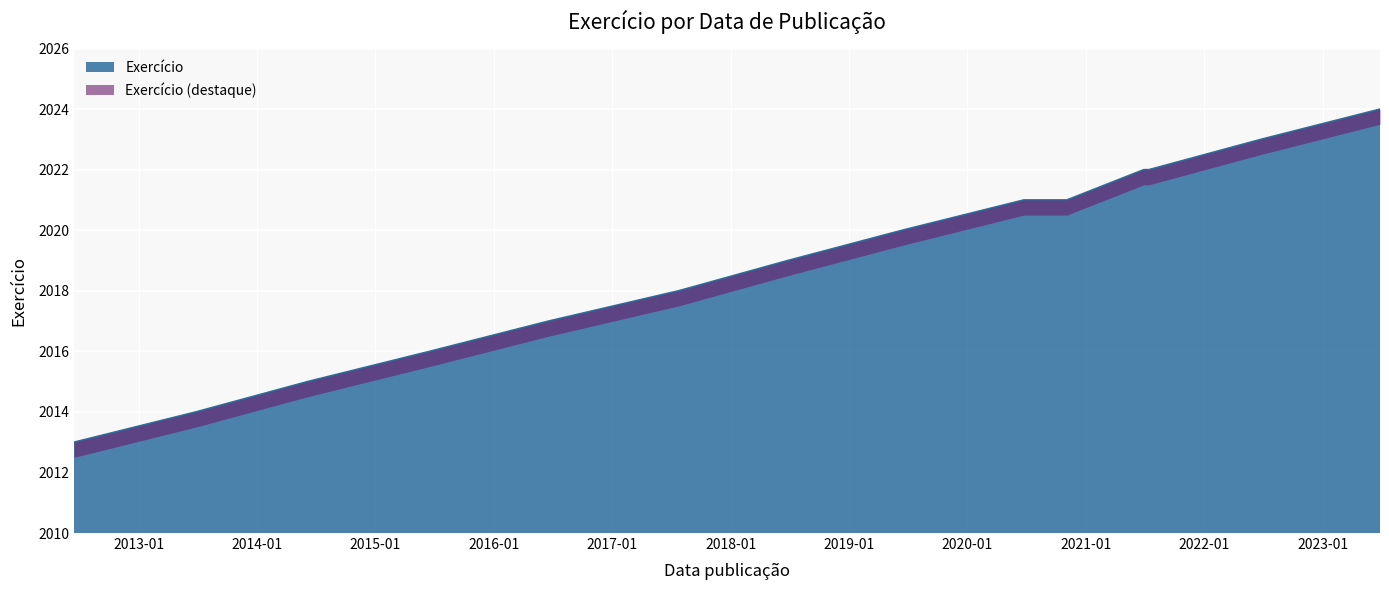

What is the smallest value displayed?

2013